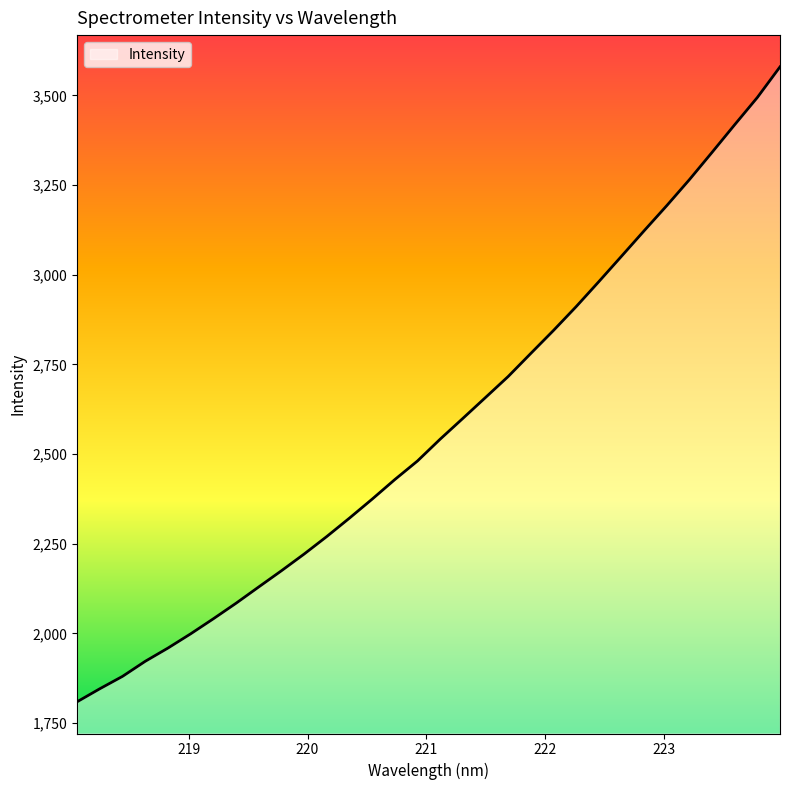

What is the maximum value shown in the chart?

3579.7